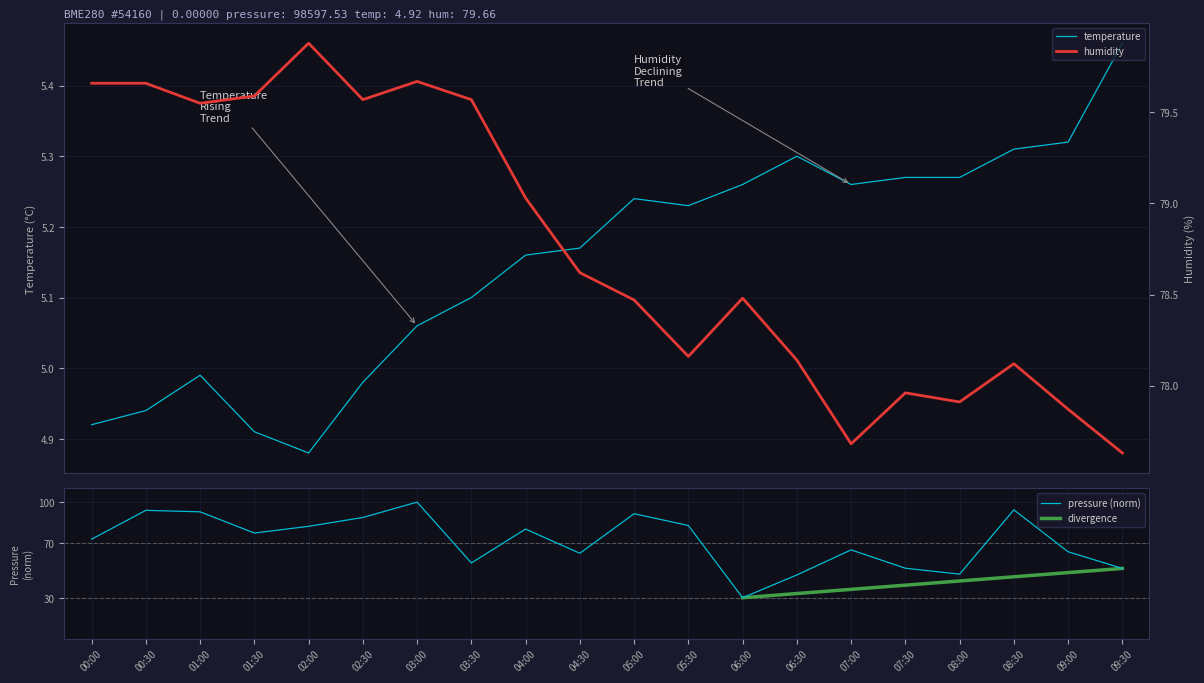

What is the difference between the pressure values at 04:00 and 01:30?

2.9